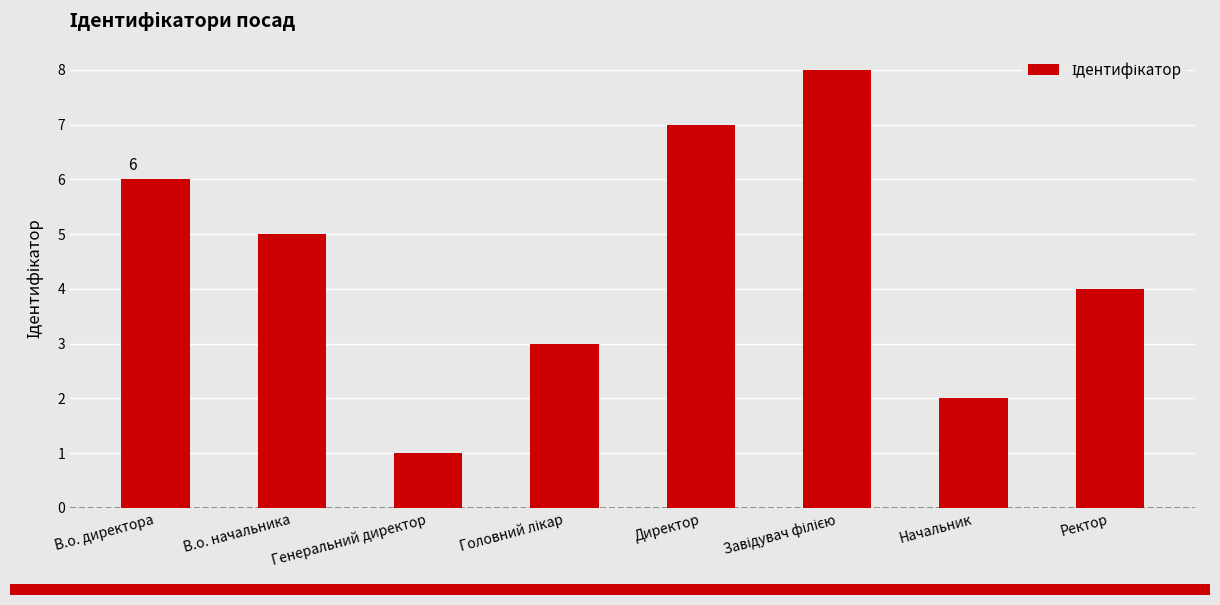

What is the ratio of the value at Ректор to the value at Генеральний директор?

4.0